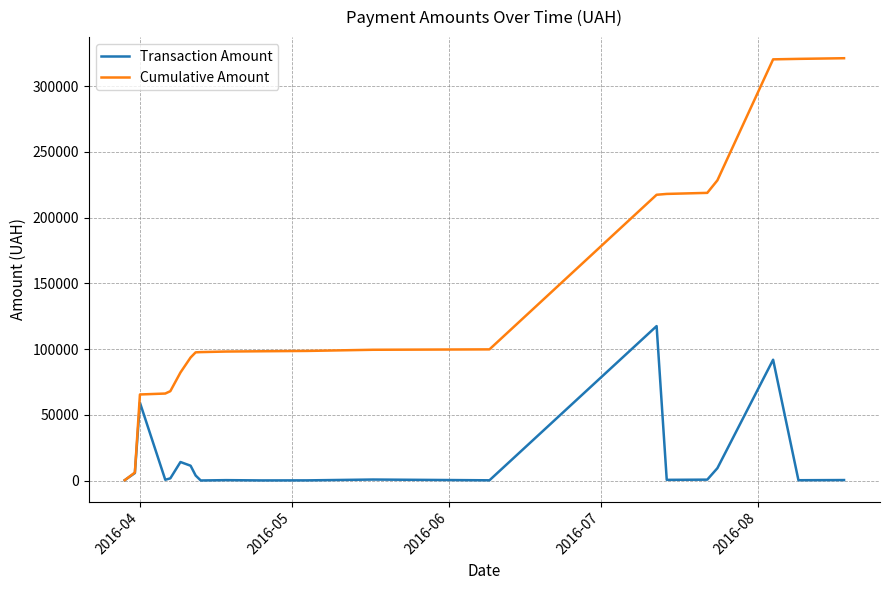

What is the maximum value shown in the chart?

321272.2